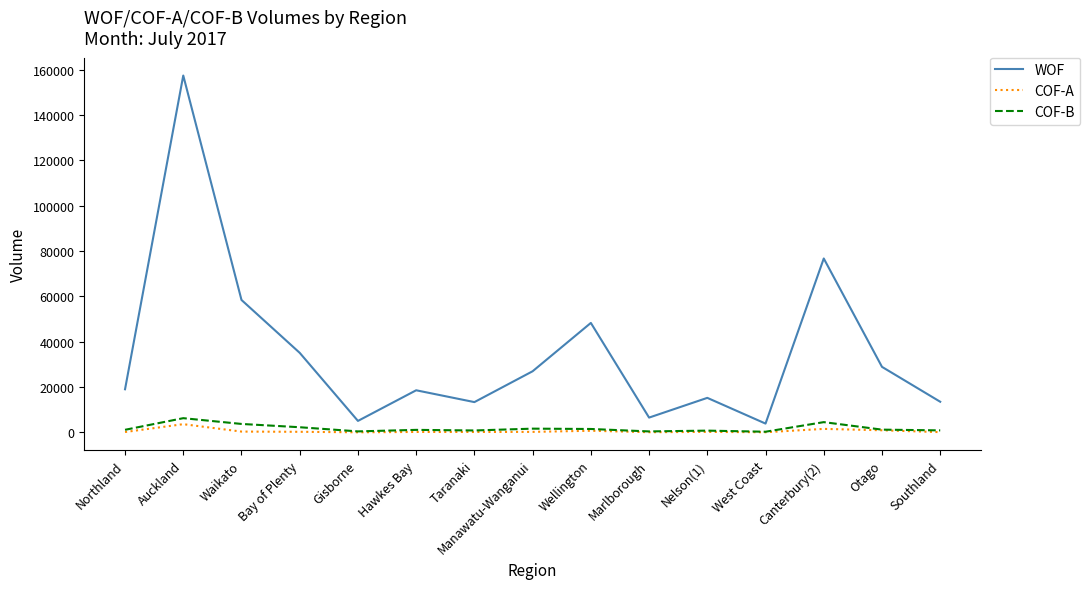

Which series has the widest spread of values?

WOF